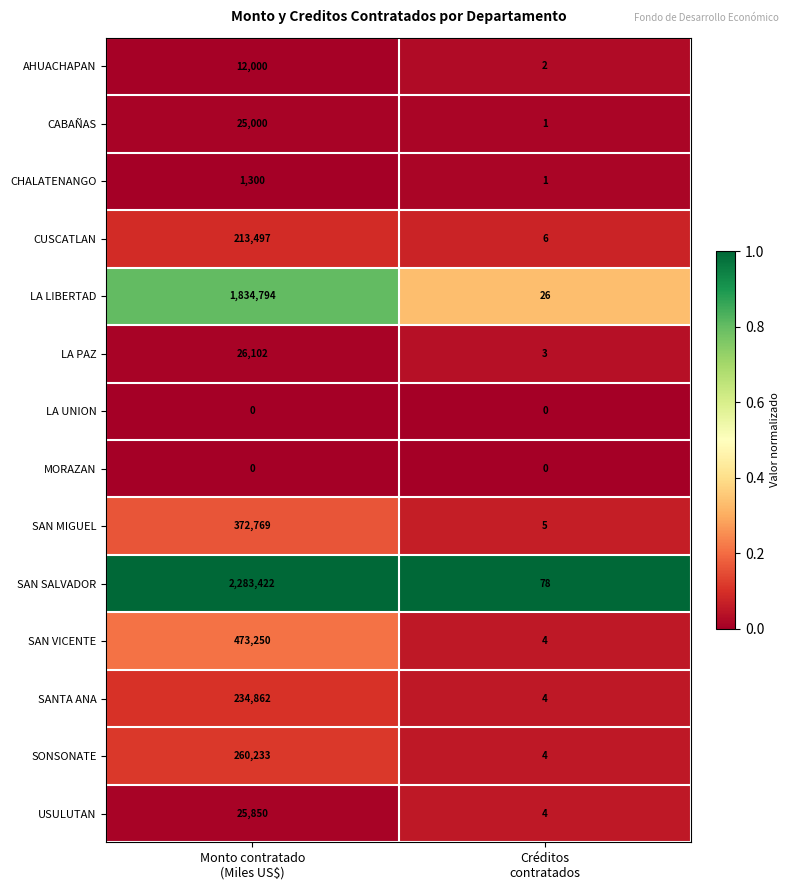

What is the sum of all USULUTAN values?

25854